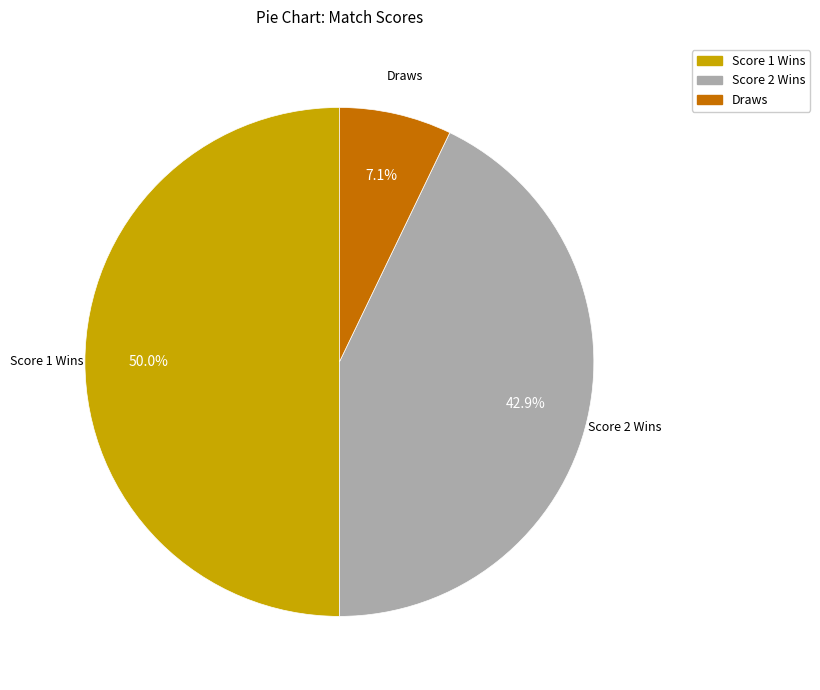

Is Score 2 Wins the majority of the pie?

No